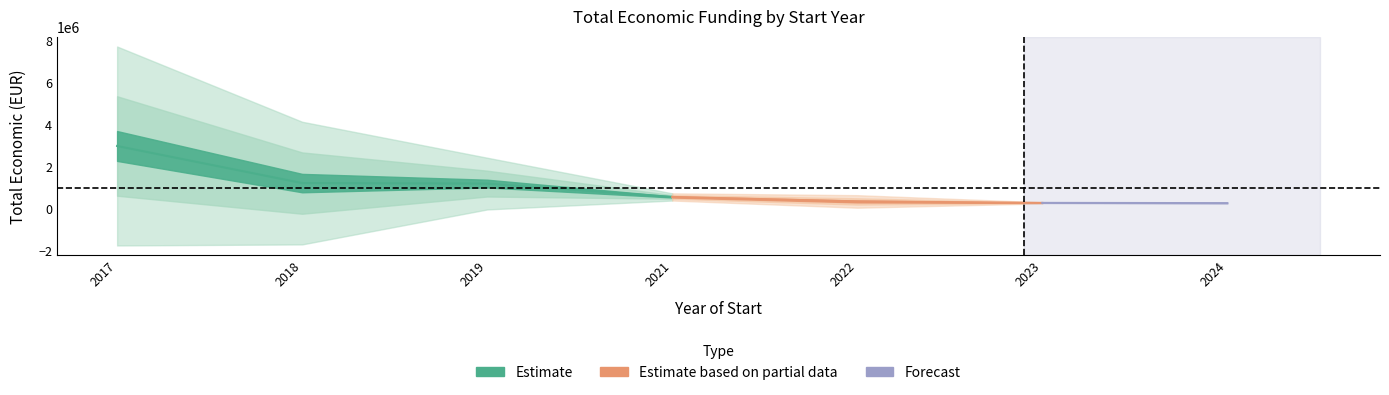

Where is the first local minimum for Anio inicio?

2019